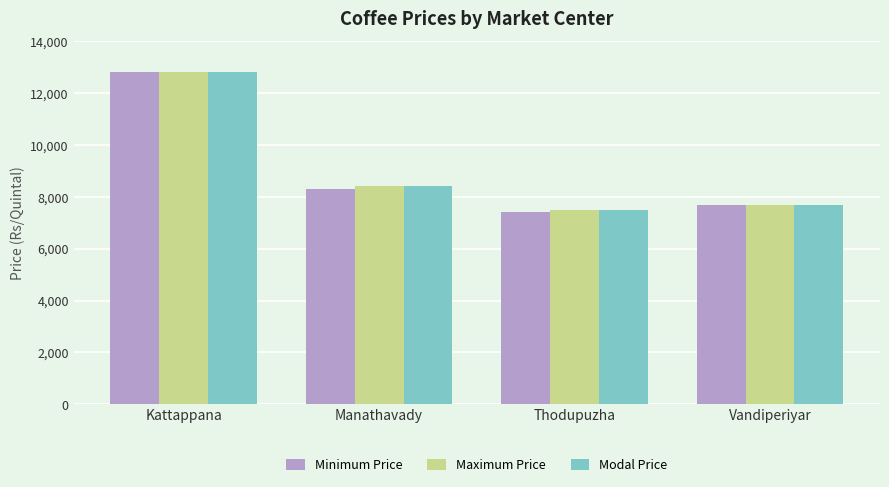

What is the value of the Maximum Price bar at the 2nd from the left?

8400